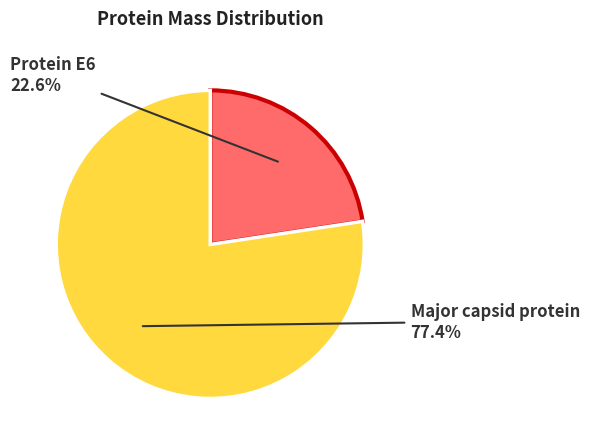

Approximately how many times larger is the value at Major capsid protein compared to Protein E6?

3.4